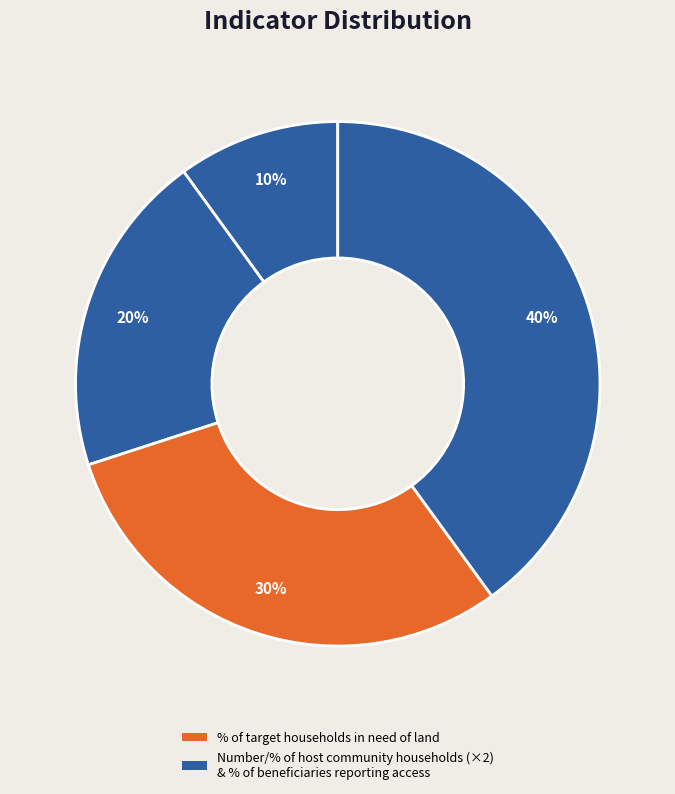

How many segments does this pie chart have?

4